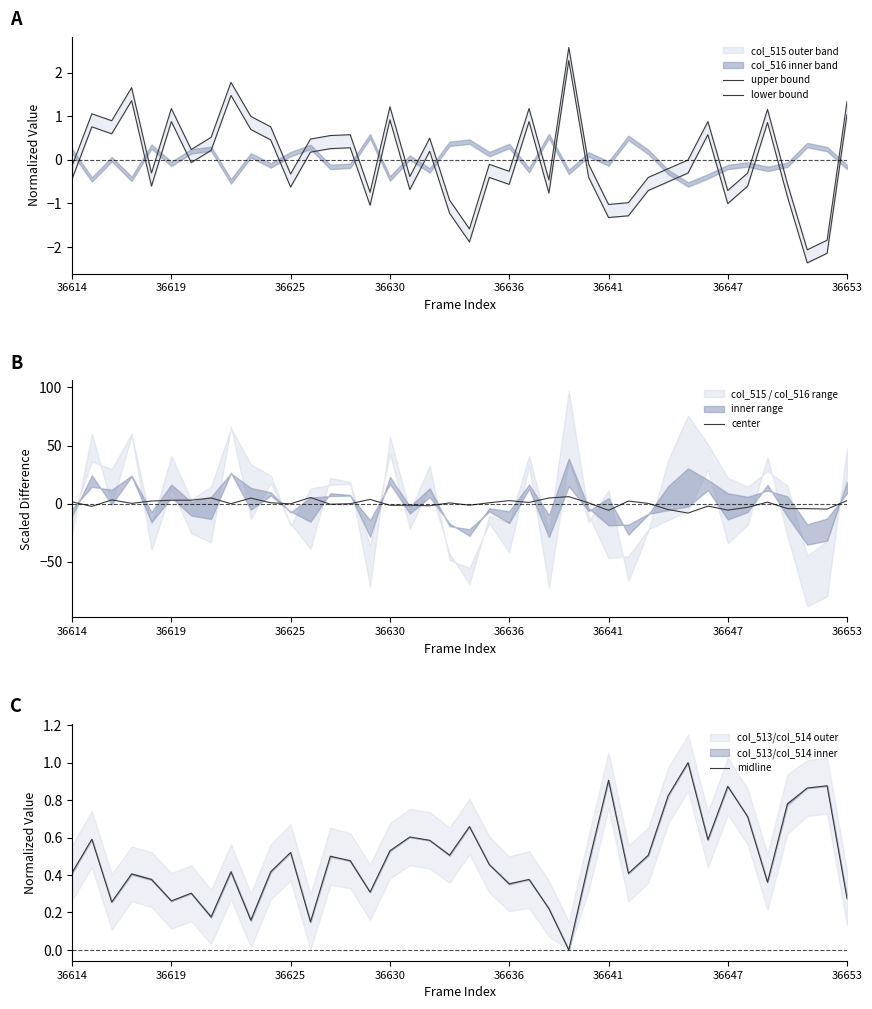

Rank the series by their maximum value, from highest to lowest.

center, upper bound, lower bound, midline